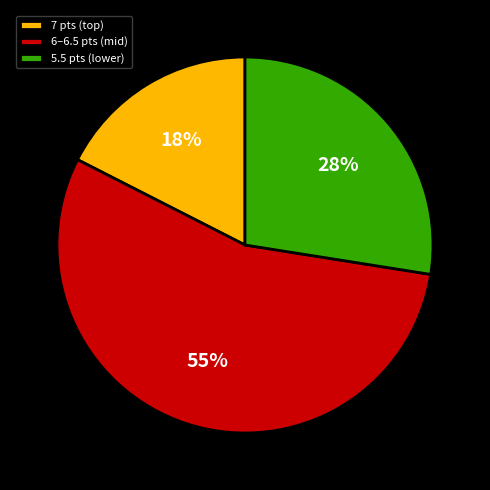

Which slice is the largest?

6–6.5 pts (mid)